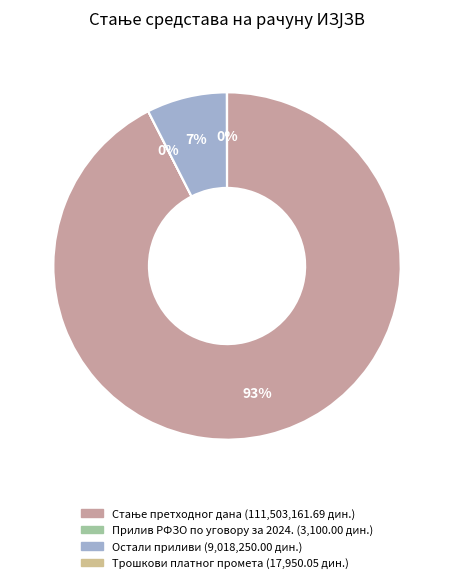

True or false: Прилив РФЗО по уговору за 2024. accounts for 0% of the total.

True